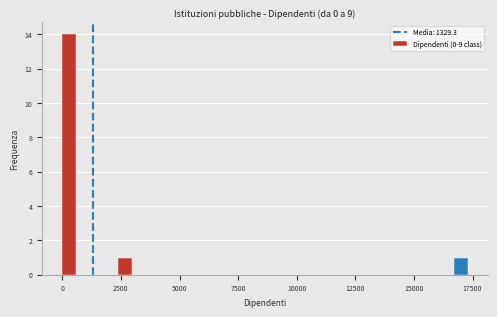

Read against the x-axis, roughly where is the centre of the tallest bar?

500